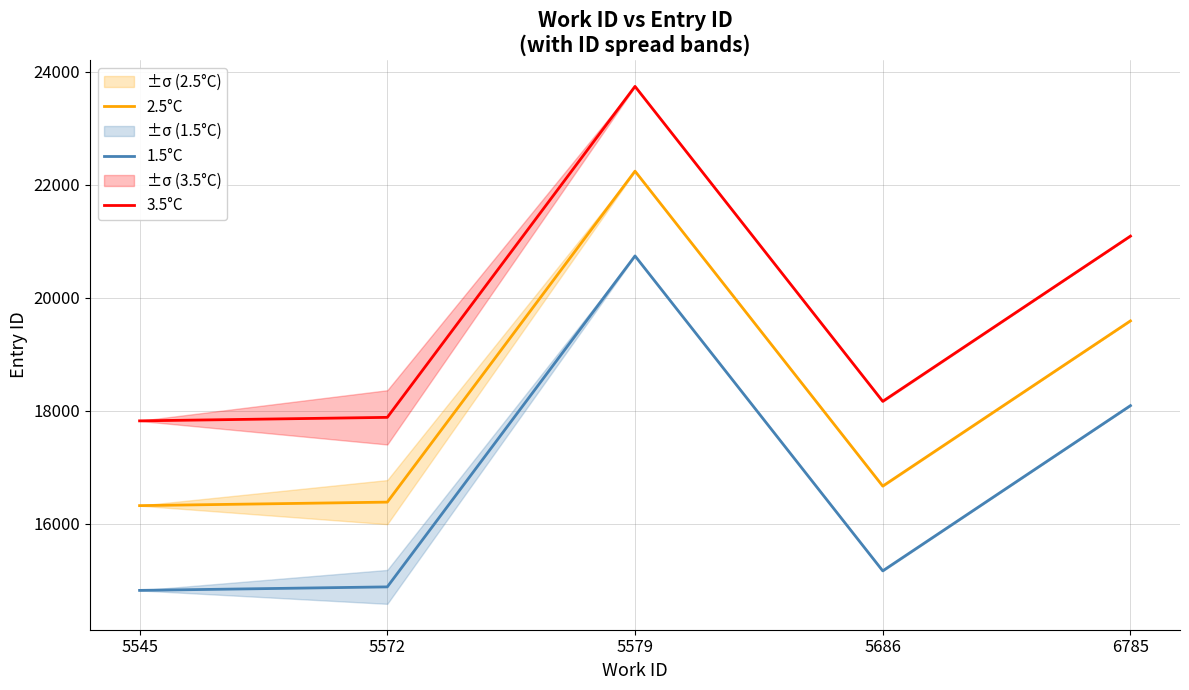

List the labels in order of 3.5°C value, largest first.

5579, 6785, 5686, 5572, 5545